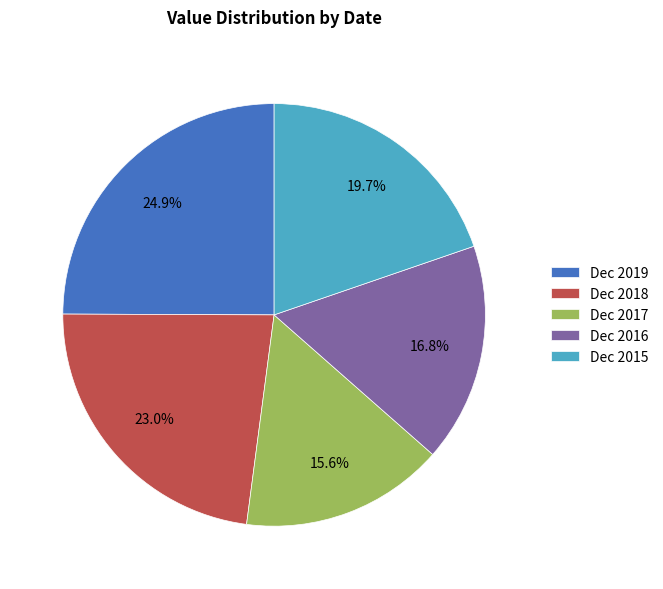

How many segments does this pie chart have?

5